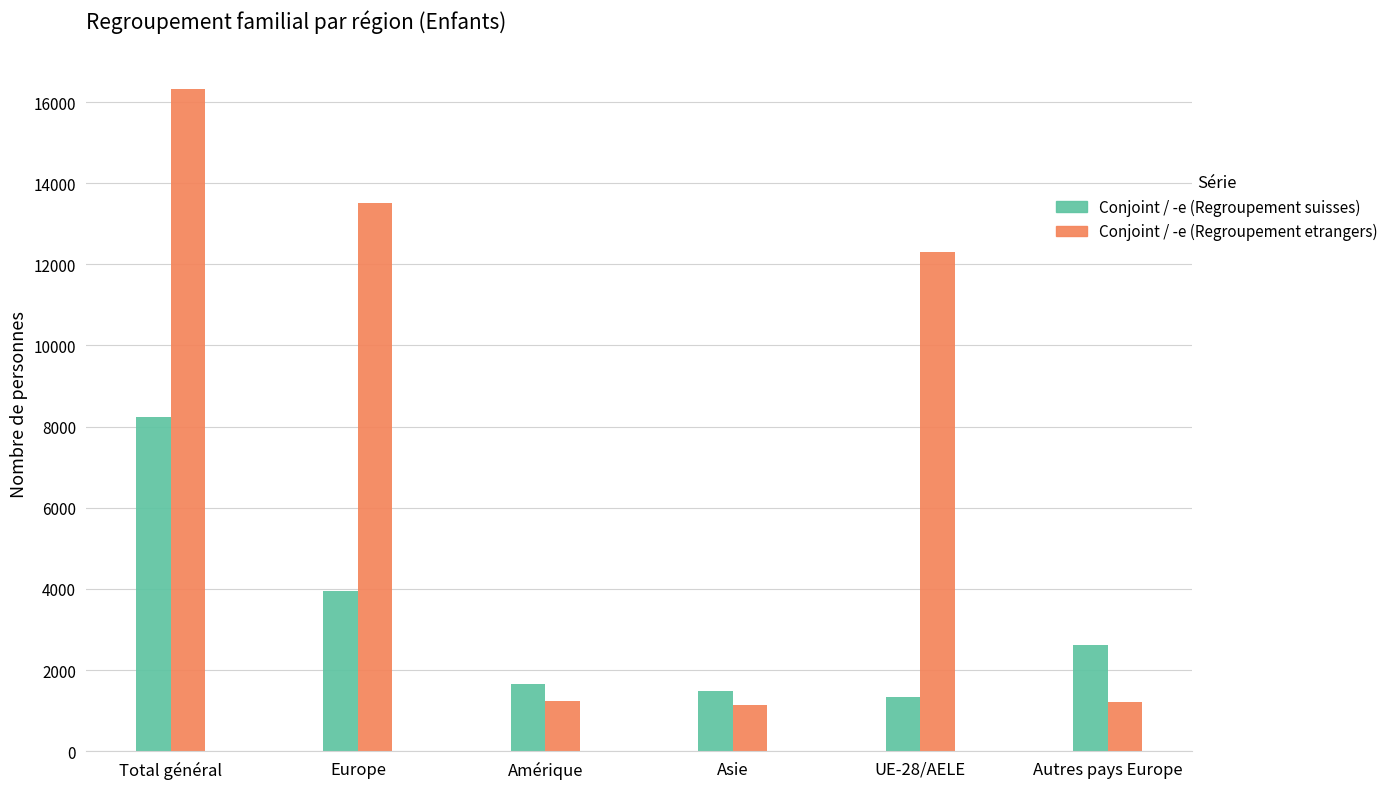

What is the spread (max minus min) of values at Amérique?

426